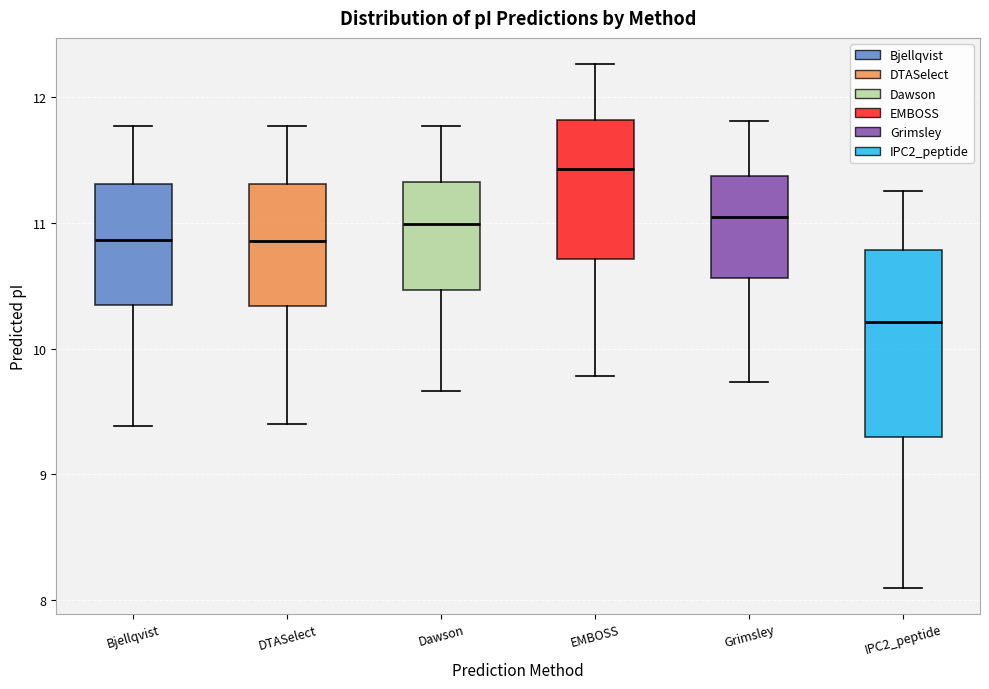

Where does the lower whisker of the box for Dawson end on the y-axis? The values are not printed on the chart, so give them approximately, as read against the axis.

9.7